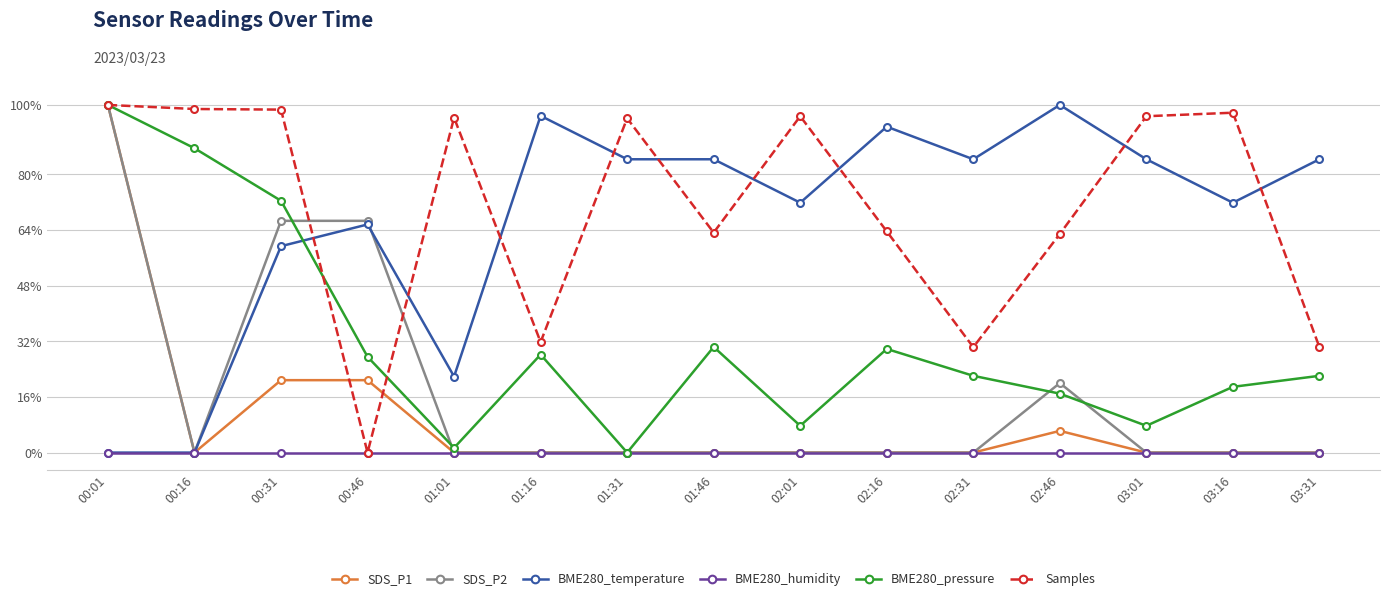

What is the total value across all series at 00:16?

186.4